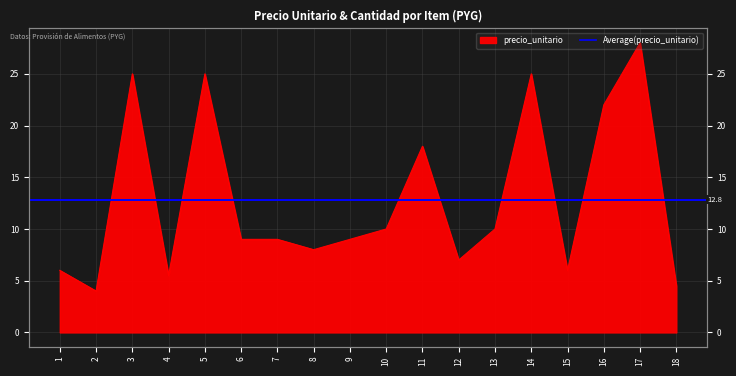

What is the change in value from 13 to 18?

-5.5